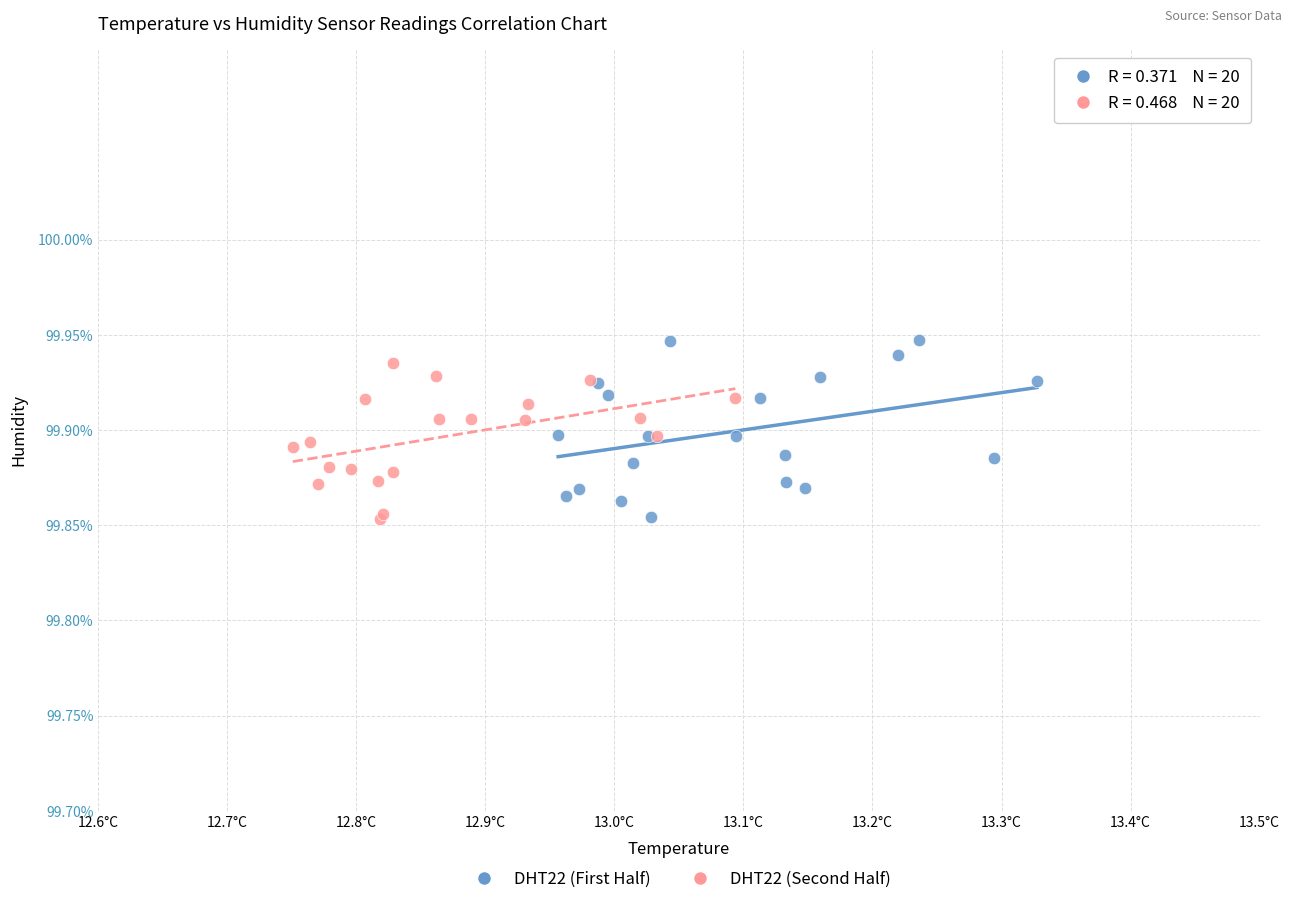

What are all the series names shown in the legend?

DHT22 (First Half), DHT22 (Second Half)